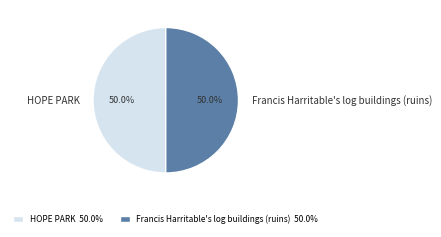

How many segments does this pie chart have?

2